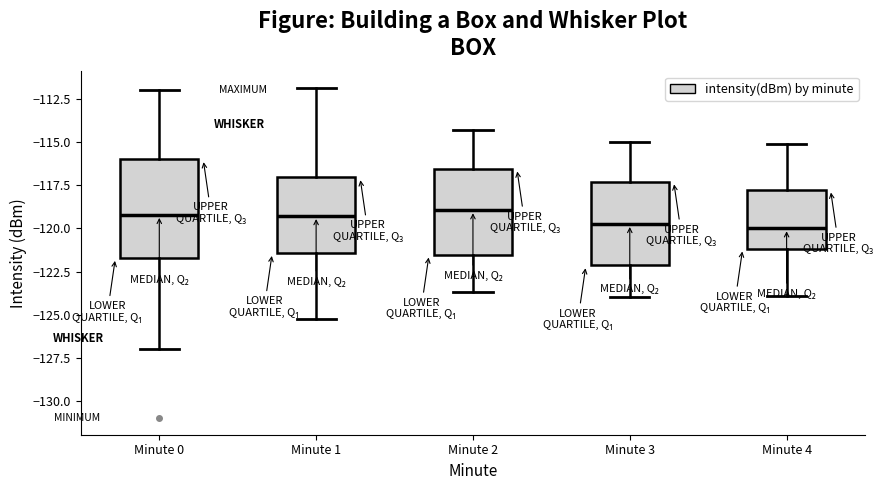

Where is the lower edge of the box for Minute 1 on the y-axis? The values are not printed on the chart, so give them approximately, as read against the axis.

-121.5